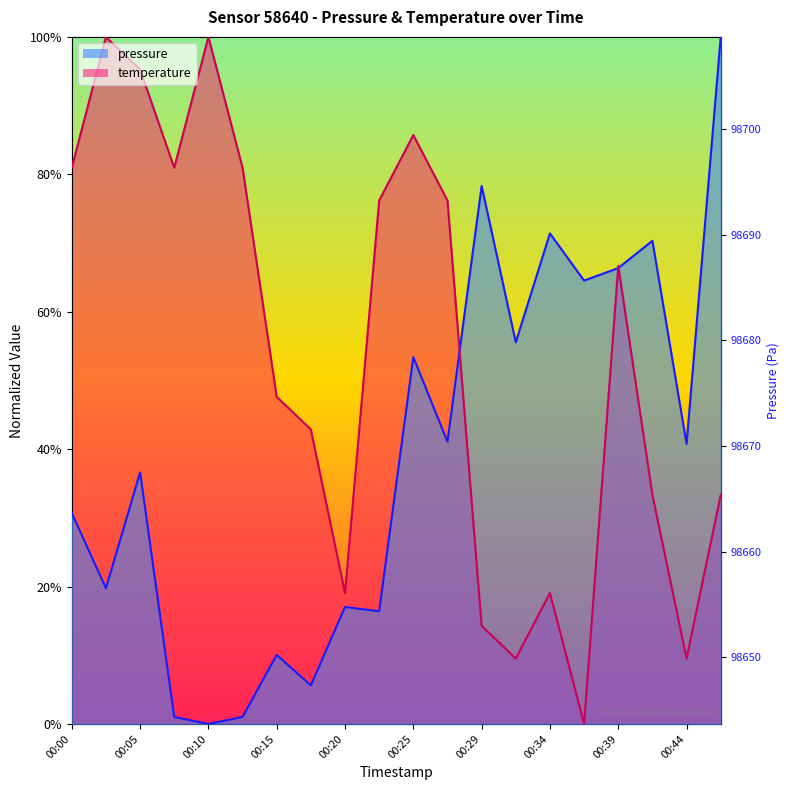

What are all the series names shown in the legend?

pressure, temperature